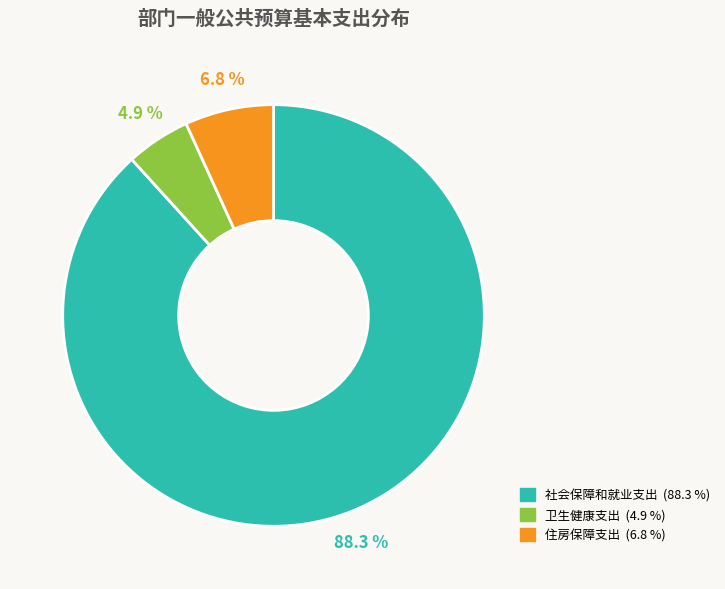

Is the sum of 社会保障和就业支出 and 卫生健康支出 greater than half?

Yes